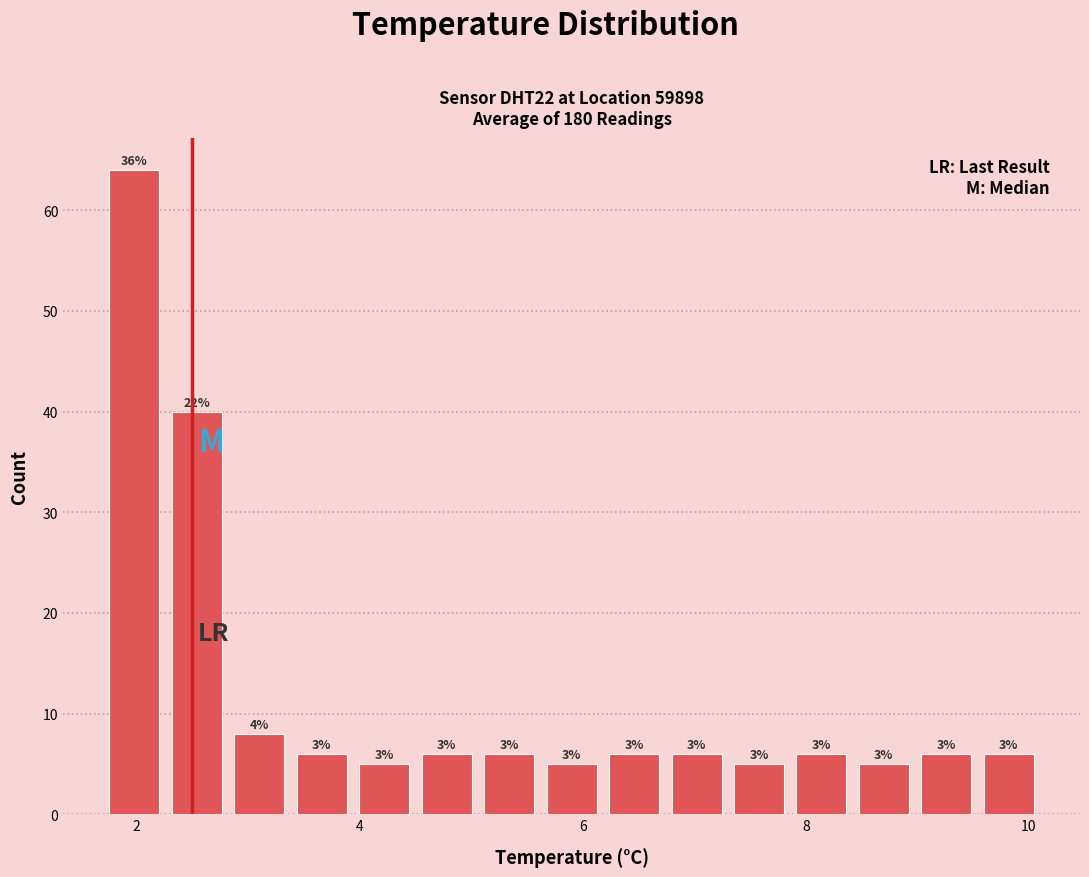

Read against the x-axis, roughly where is the centre of the tallest bar?

2.0